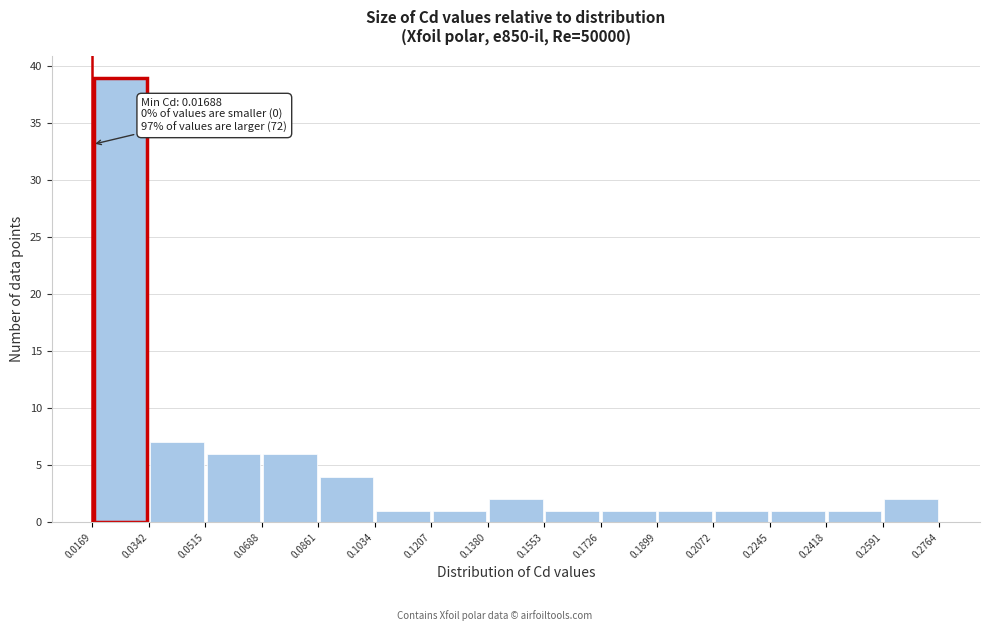

Which range on the x-axis has the tallest bar?

0.0169 to 0.0342